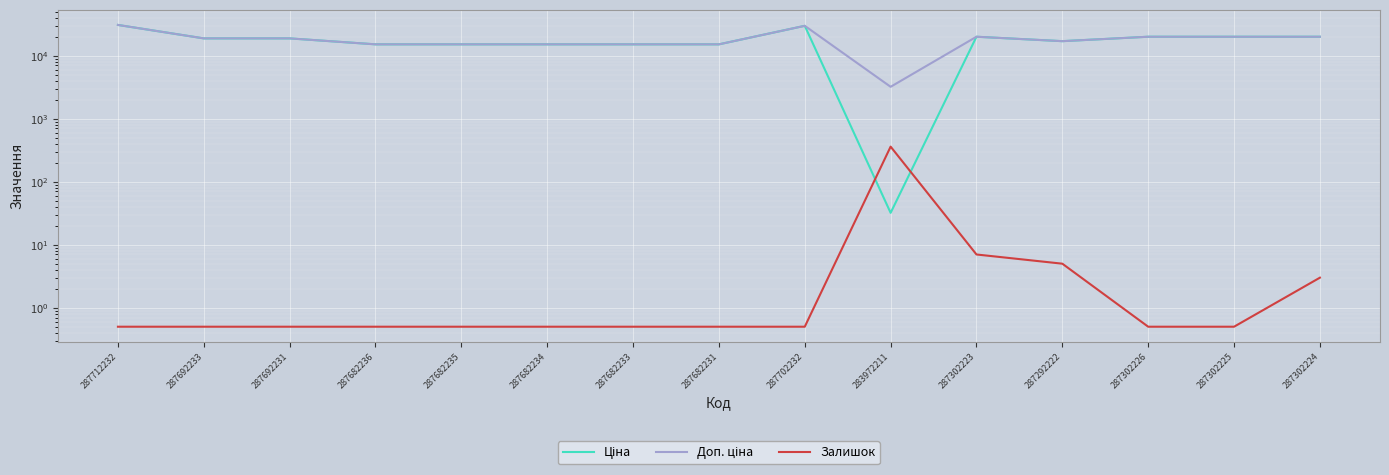

What is the minimum value shown in the chart?

0.5